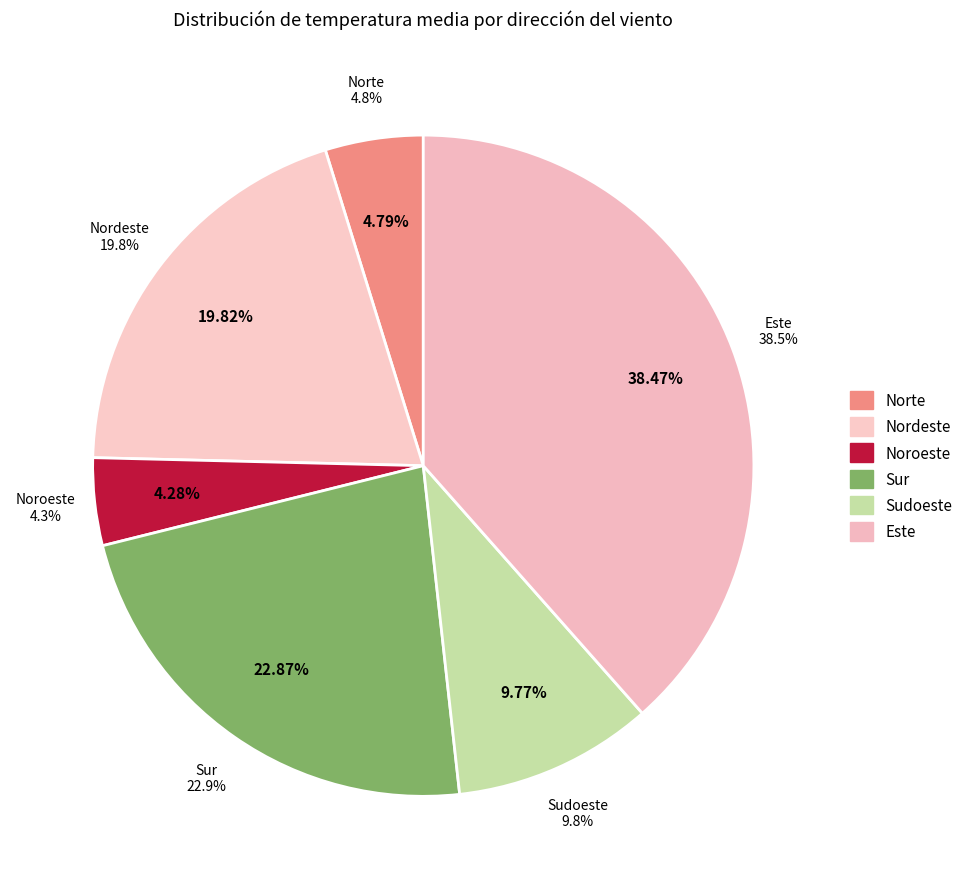

The 20 slice represents 14% of the pie. True or false?

False